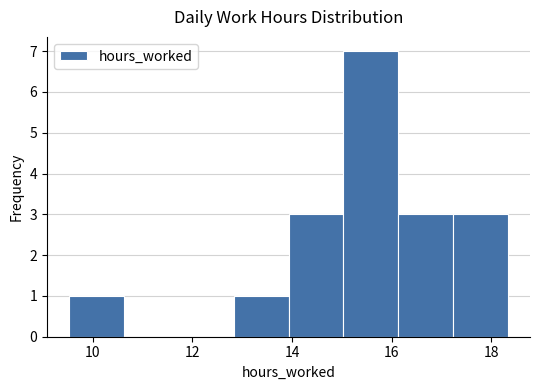

Reading left to right, transcribe this chart: for each bar, give the range it covers on the x-axis and its height. Neither the bar edges nor the heights are printed on the chart, so give them approximately, as read against the axes.

9.6 to 10.6: 1
10.6 to 11.8: 0
11.8 to 12.8: 0
12.8 to 14.0: 1
14.0 to 15.0: 3
15.0 to 16.2: 7
16.2 to 17.2: 3
17.2 to 18.4: 3